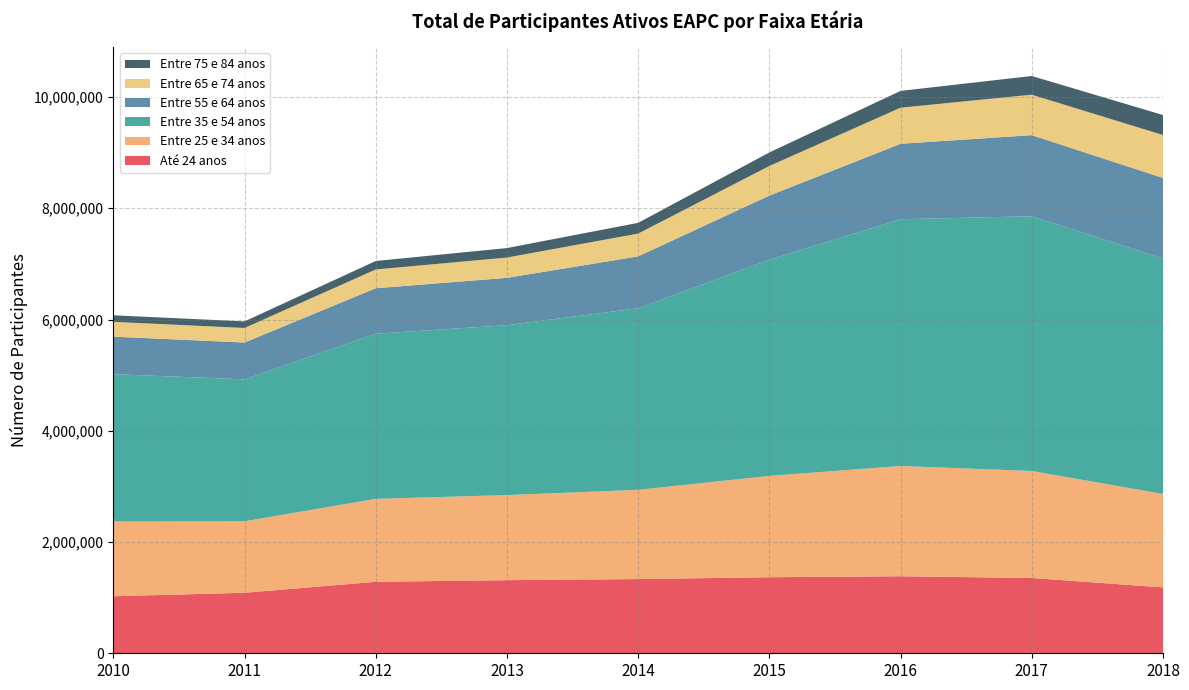

Reading left to right, transcribe all the data shown in this chart.

Até 24 anos: 2010=1025052	2011=1087830	2012=1285424	2013=1314483	2014=1333946	2015=1367034	2016=1384646	2017=1353291	2018=1184469
Entre 25 e 34 anos: 2010=1343433	2011=1285081	2012=1490829	2013=1529680	2014=1604382	2015=1821764	2016=1982437	2017=1924186	2018=1679542
Entre 35 e 54 anos: 2010=2649587	2011=2551068	2012=2968150	2013=3053908	2014=3264354	2015=3884950	2016=4435785	2017=4579200	2018=4232647
Entre 55 e 64 anos: 2010=674496	2011=662485	2012=818266	2013=850984	2014=932654	2015=1154262	2016=1356771	2017=1457700	2018=1448512
Entre 65 e 74 anos: 2010=266084	2011=261844	2012=337176	2013=365387	2014=409952	2015=532601	2016=648740	2017=727510	2018=771213
Entre 75 e 84 anos: 2010=117162	2011=118069	2012=152374	2013=170379	2014=192859	2015=243118	2016=301683	2017=336064	2018=359736